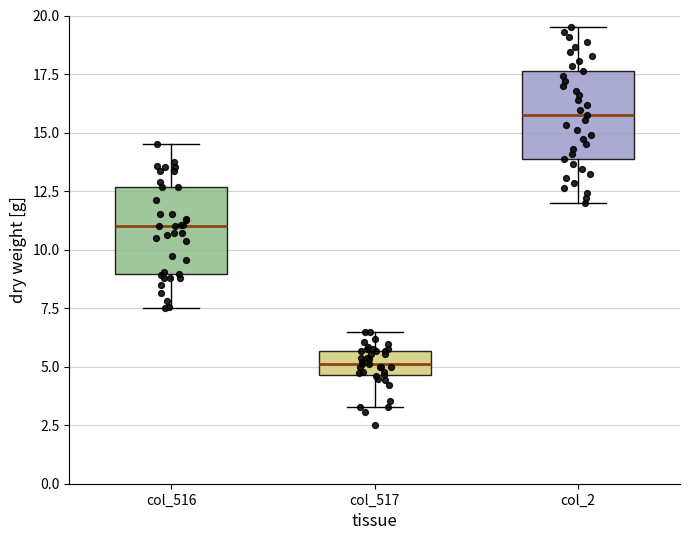

Reading left to right, read every box against the y-axis: the position of its median line, the range the box covers, and the ends of its whiskers. The values are not printed on the chart, so give them approximately, as read against the axis.

col_516: median 11.0, box 9.0 to 12.5, whiskers 7.5 to 14.5
col_517: median 5.0, box 4.5 to 5.5, whiskers 3.5 to 6.5
col_2: median 16.0, box 14.0 to 17.5, whiskers 12.0 to 19.5